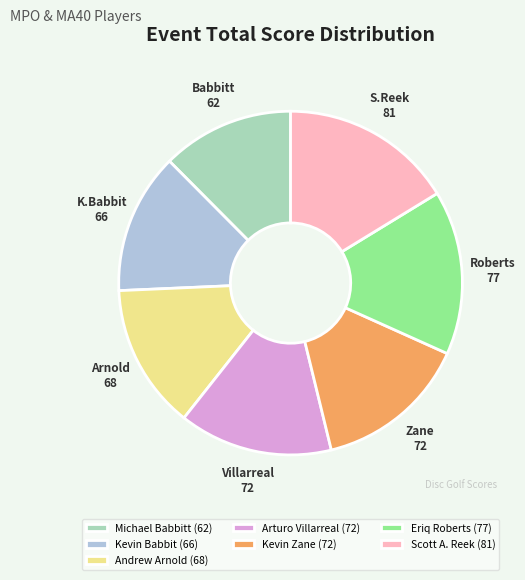

The Kevin Babbit (66) slice represents 3% of the pie. True or false?

False